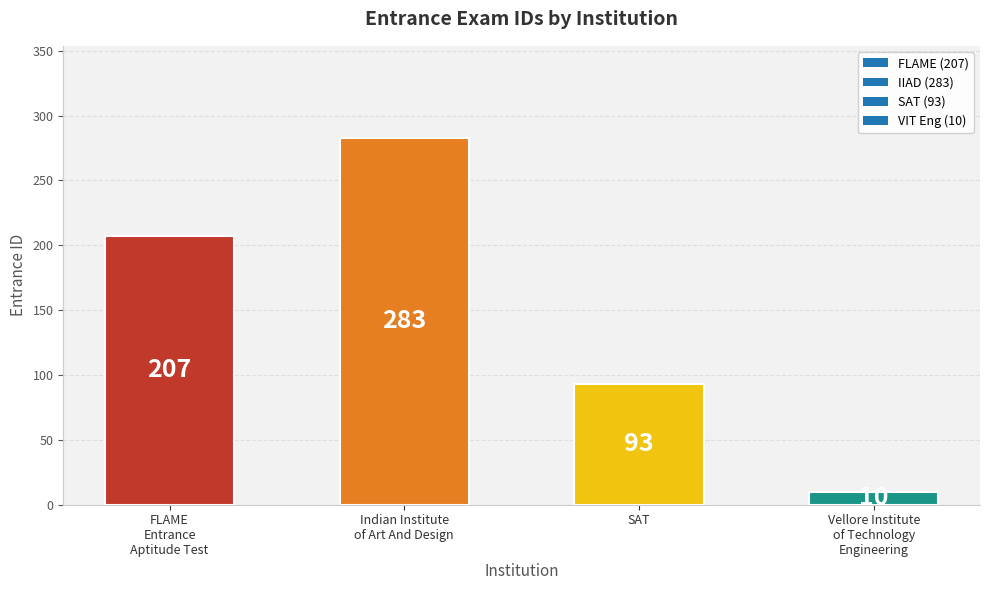

What is the smallest value displayed?

10